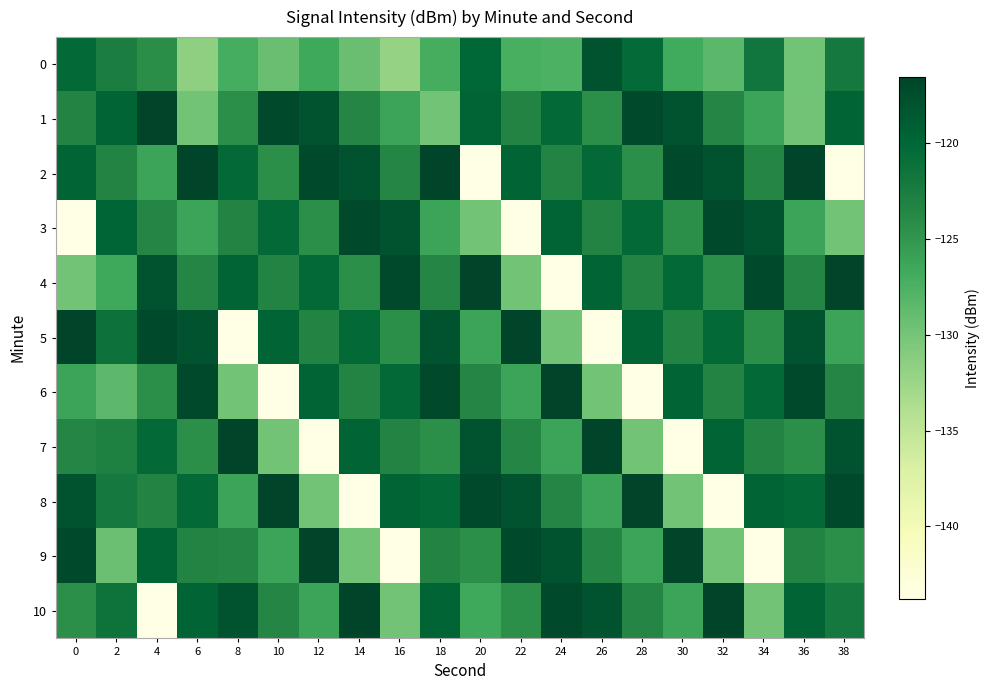

Which category has the lowest value across all series?

20